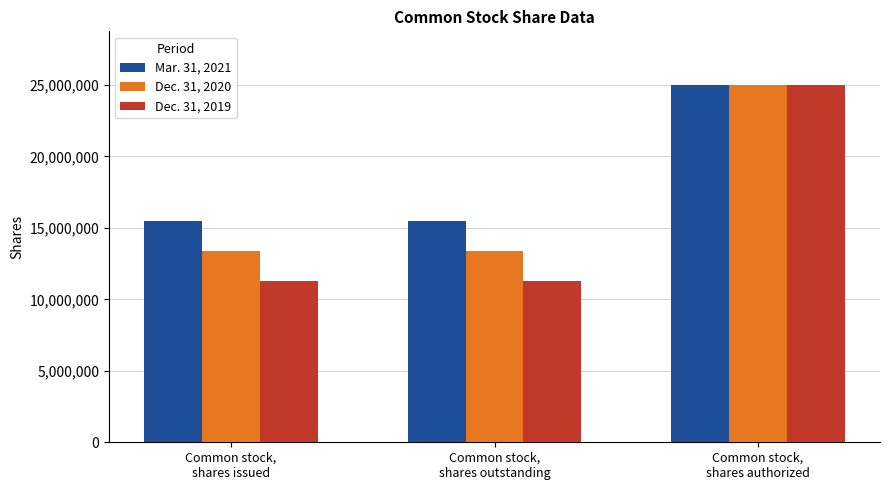

Rank the series by their average value, from highest to lowest.

Mar. 31, 2021, Dec. 31, 2020, Dec. 31, 2019